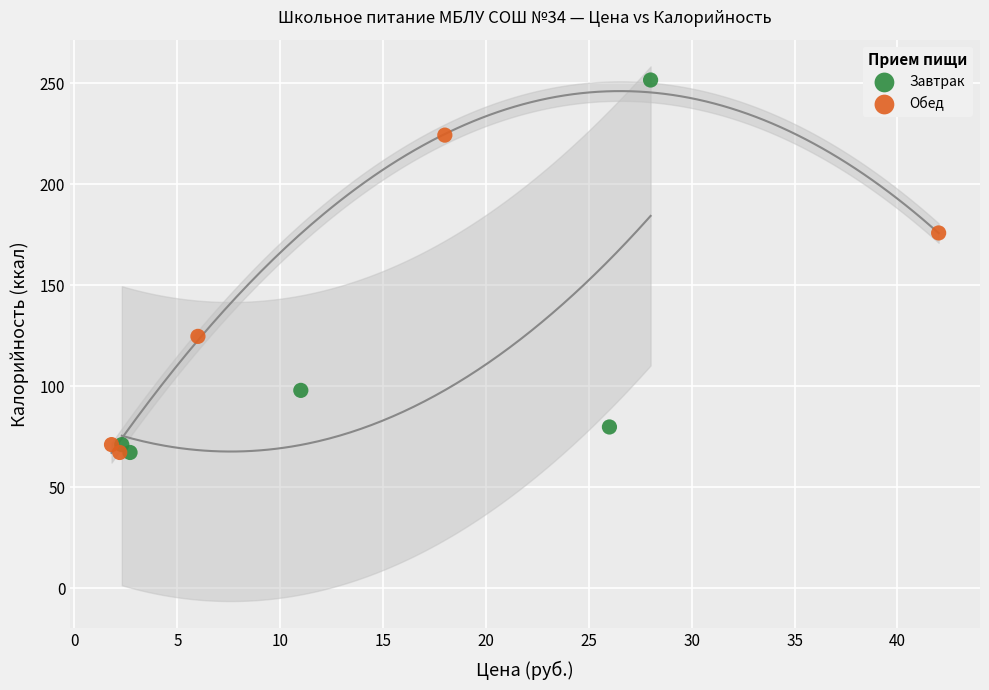

Which series has the largest Y range (max minus min)?

Завтрак